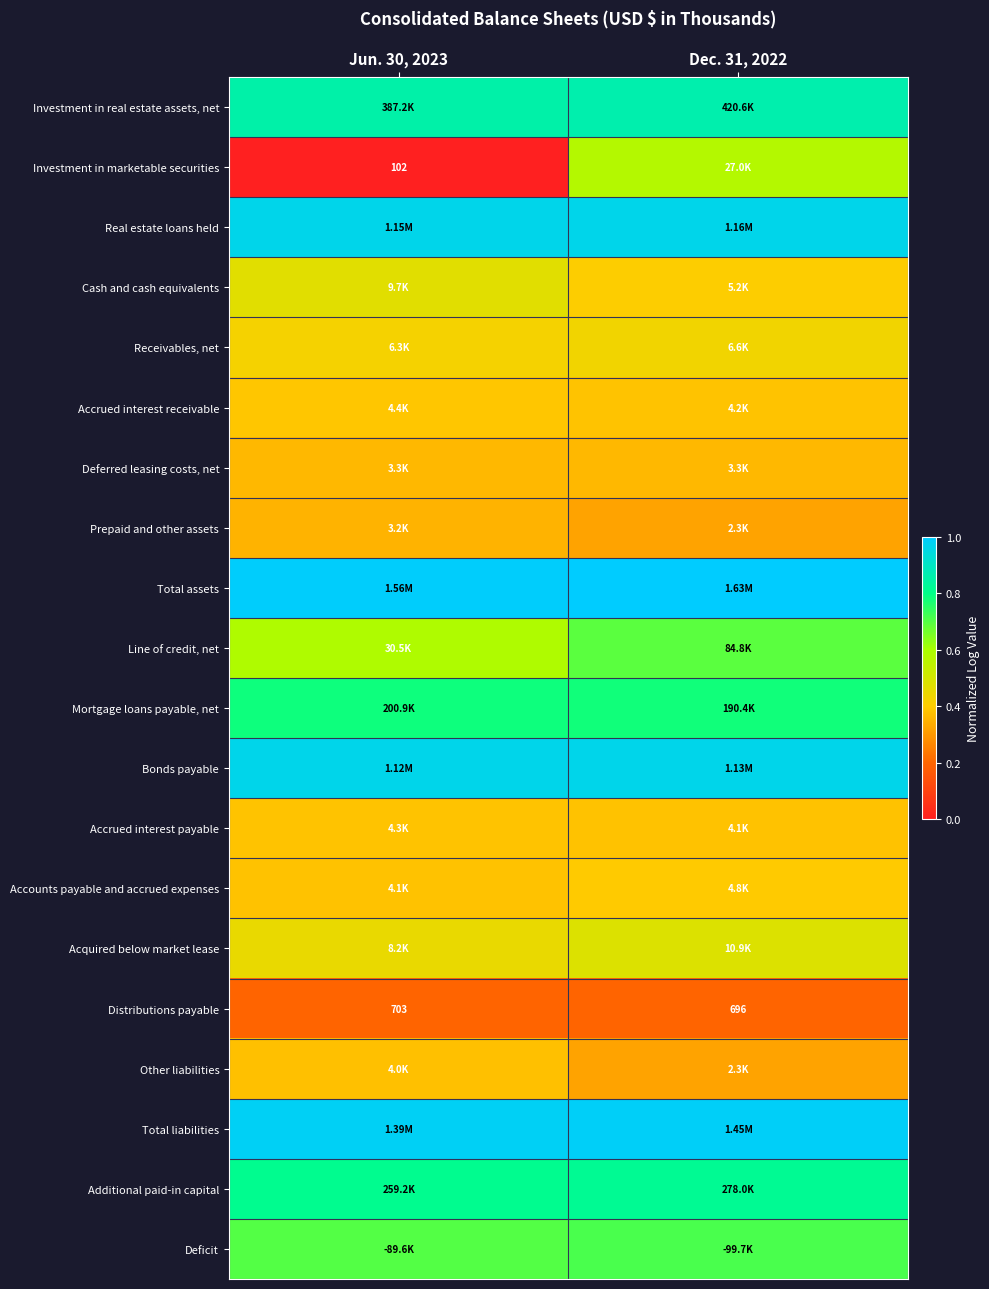

The Investment in real estate assets, net series shows 1.4 at Dec. 31, 2022. True or false?

False